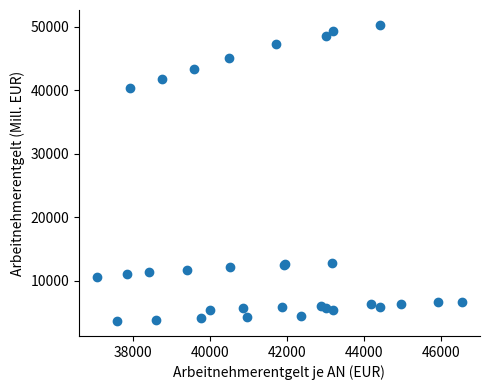

What Y value in the scatter plot is closest to 26976?

40328.2